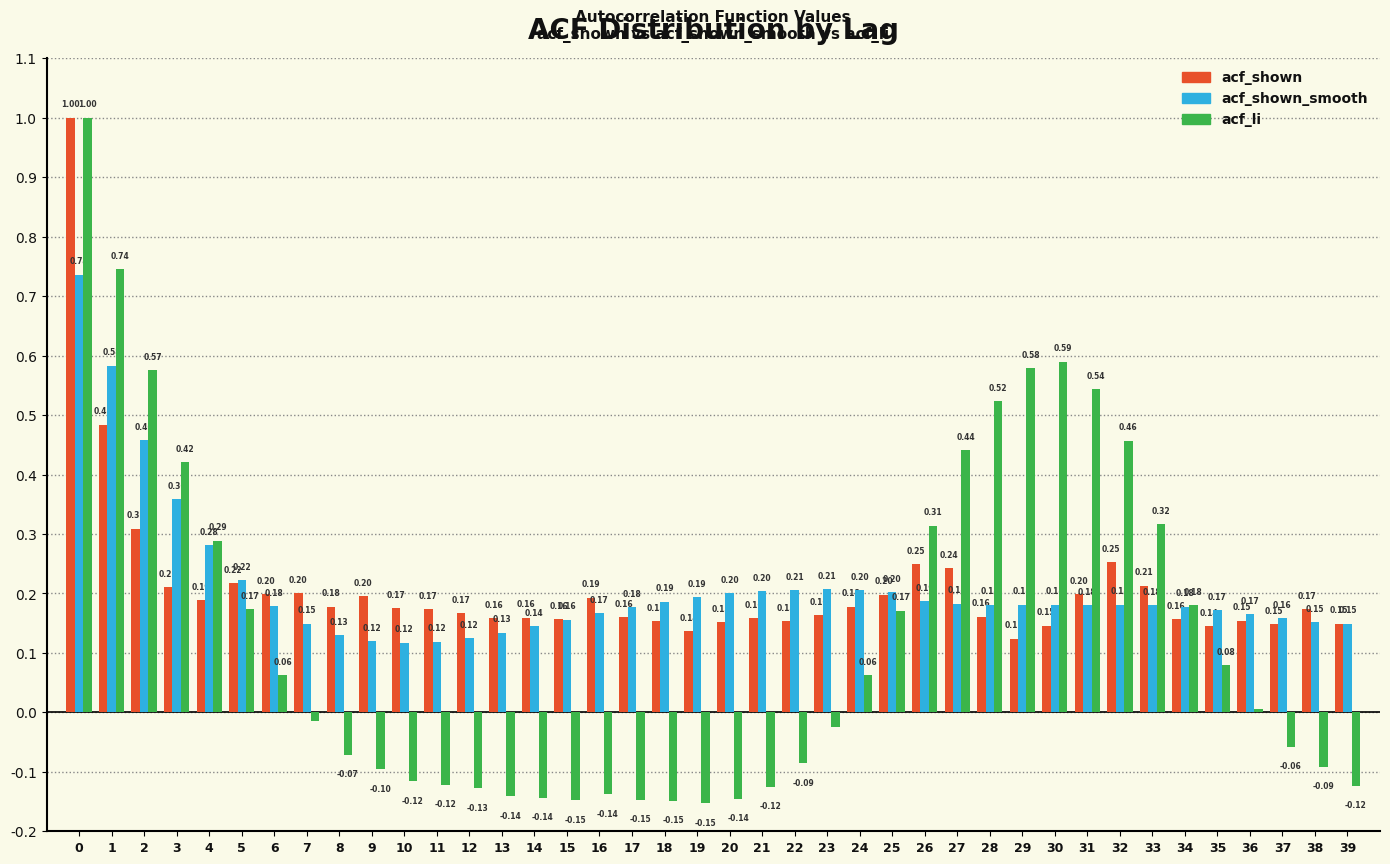

Between 16 and 33, which series saw the biggest shift?

acf_li